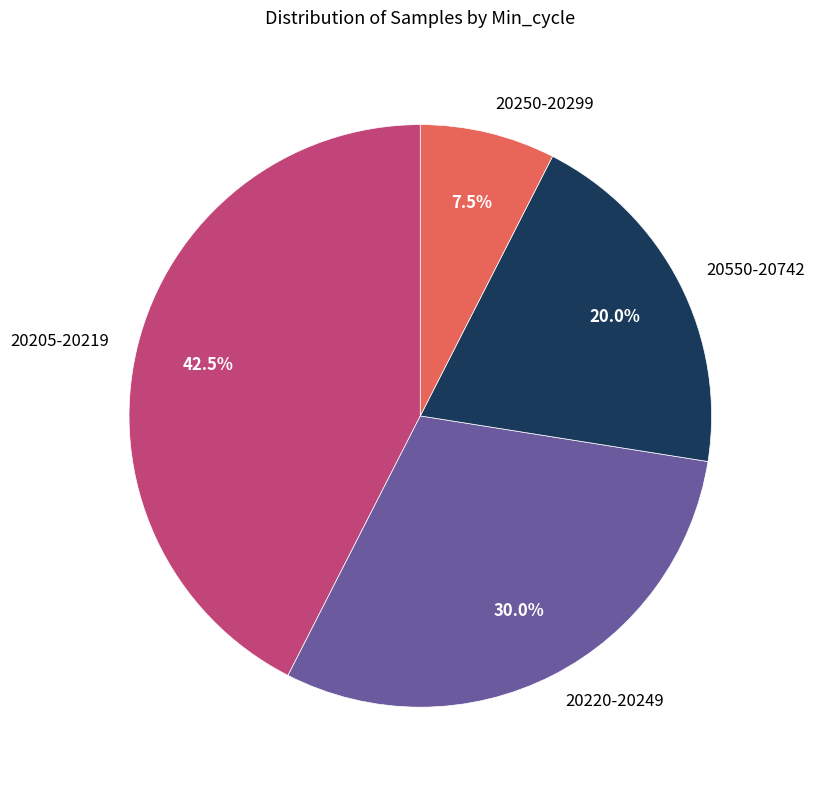

What is the total percentage of 20250-20299 and 20220-20249?

37.5%